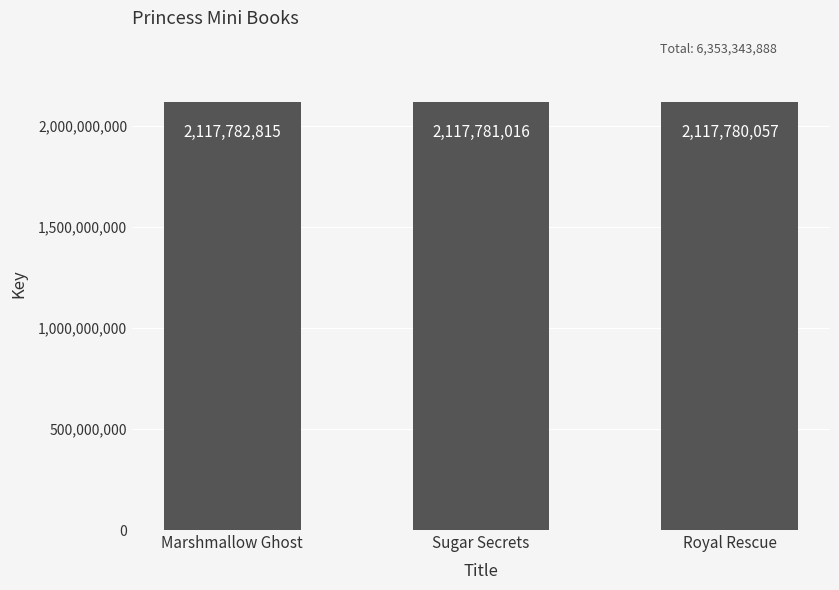

What is the change in value from Sugar Secrets to Royal Rescue?

-959